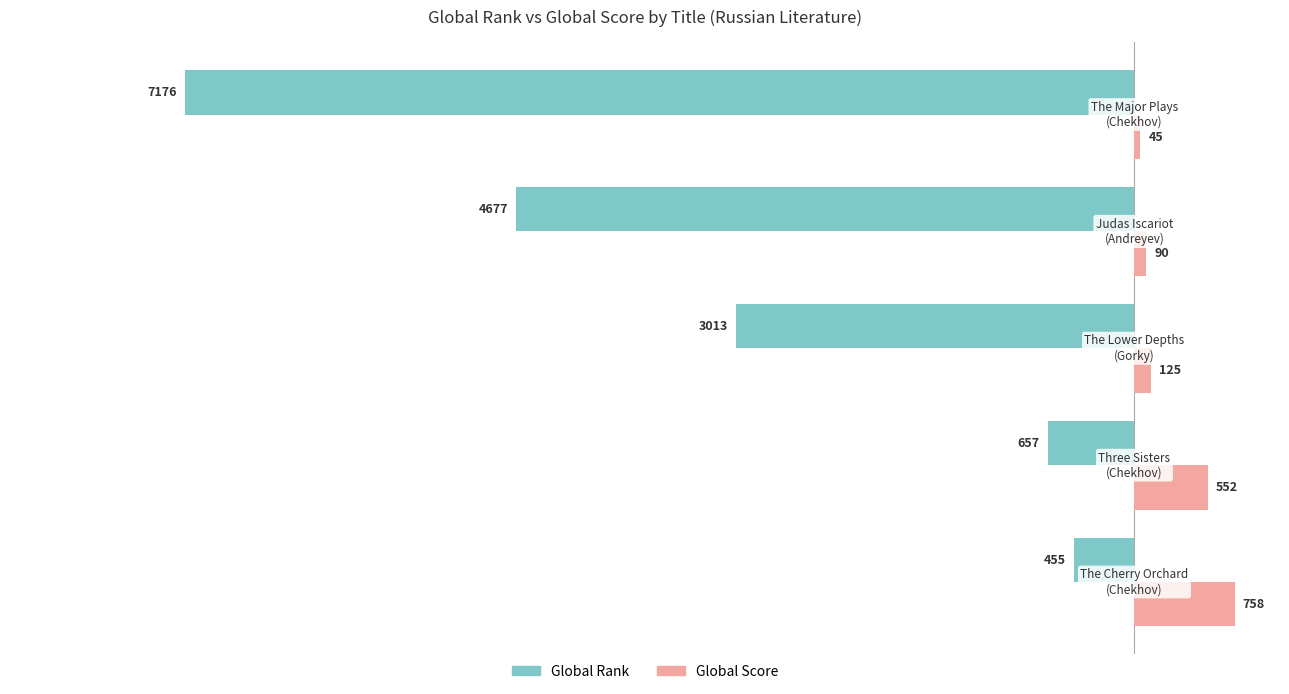

What is the difference between the second highest and minimum values in the Global Rank series?

6519